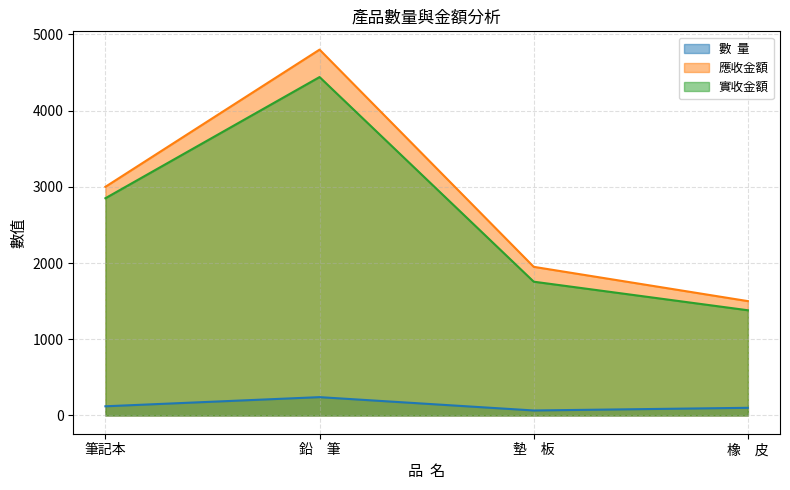

At which label is 數  量 closest to 152?

筆記本